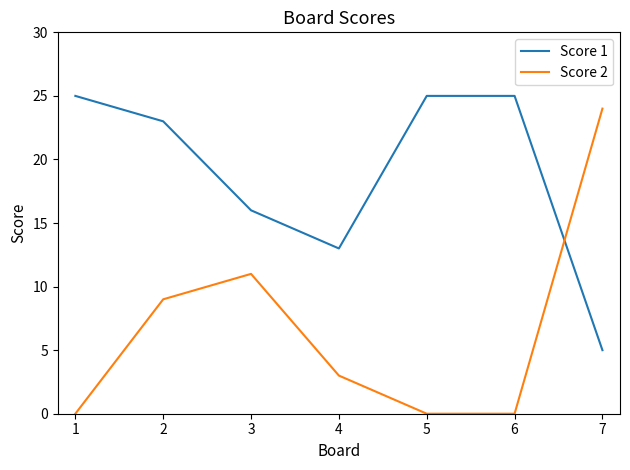

Reading left to right, extract all data points from this chart.

Score 1: 1=25	2=23	3=16	4=13	5=25	6=25	7=5
Score 2: 1=0	2=9	3=11	4=3	5=0	6=0	7=24